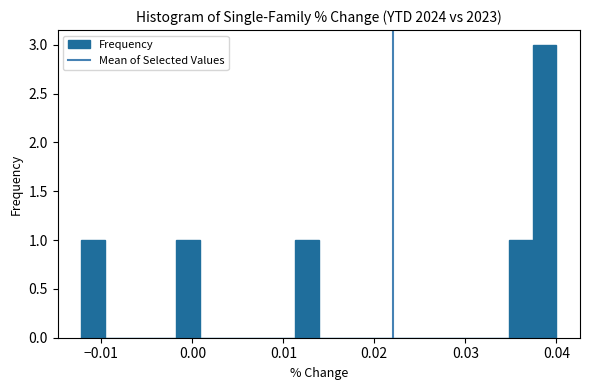

Read against the x-axis, roughly where is the centre of the tallest bar?

0.039